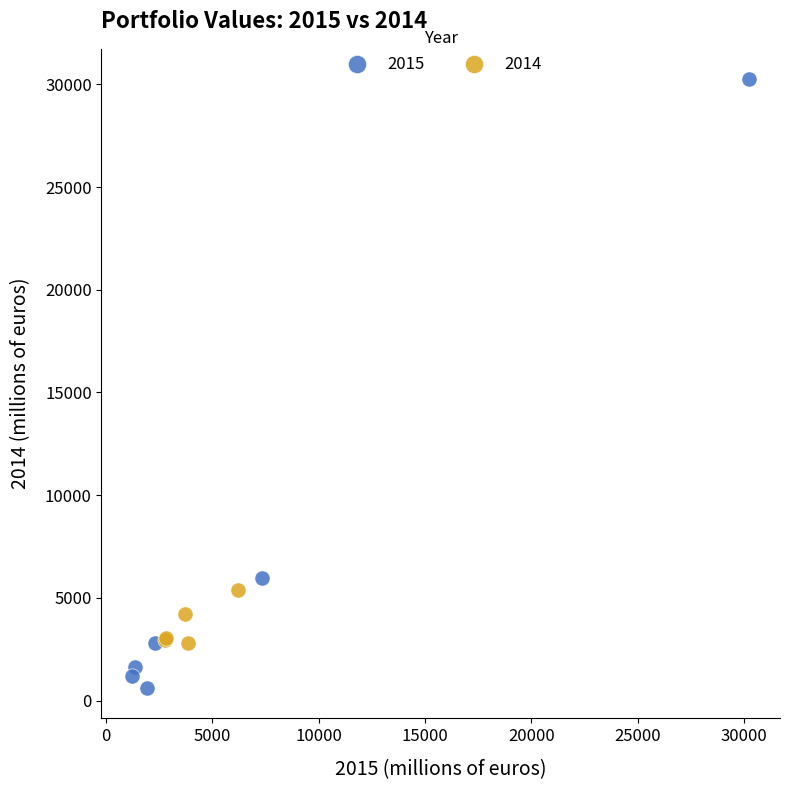

Which series has the largest Y range (max minus min)?

2015